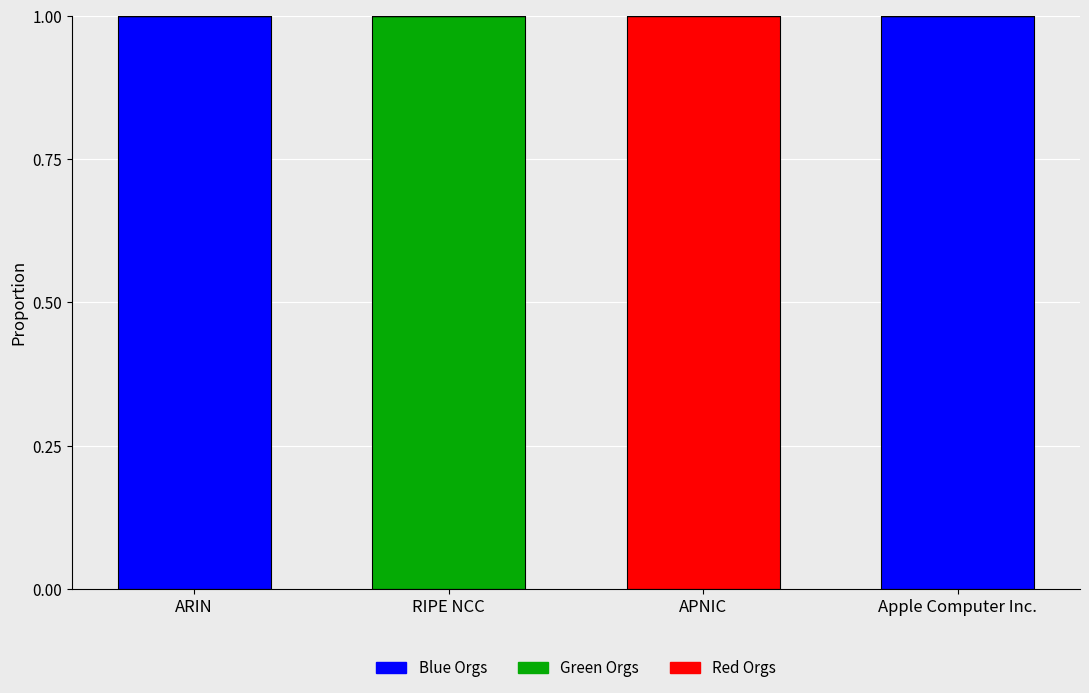

The Blue Orgs series shows -1 at RIPE NCC. True or false?

False